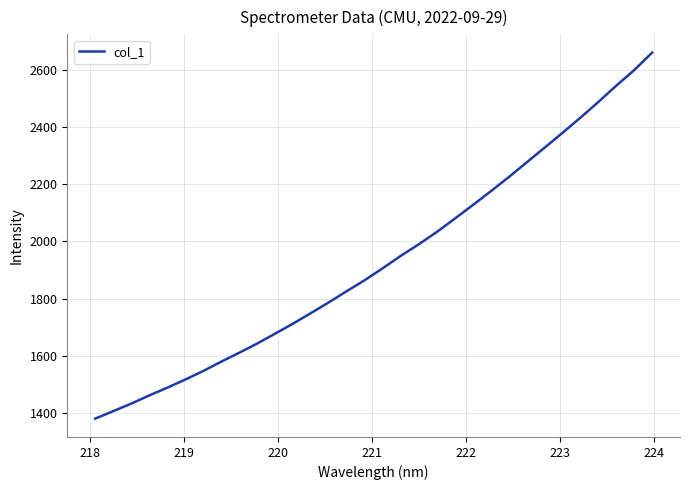

What is the minimum value shown in the chart?

1379.6